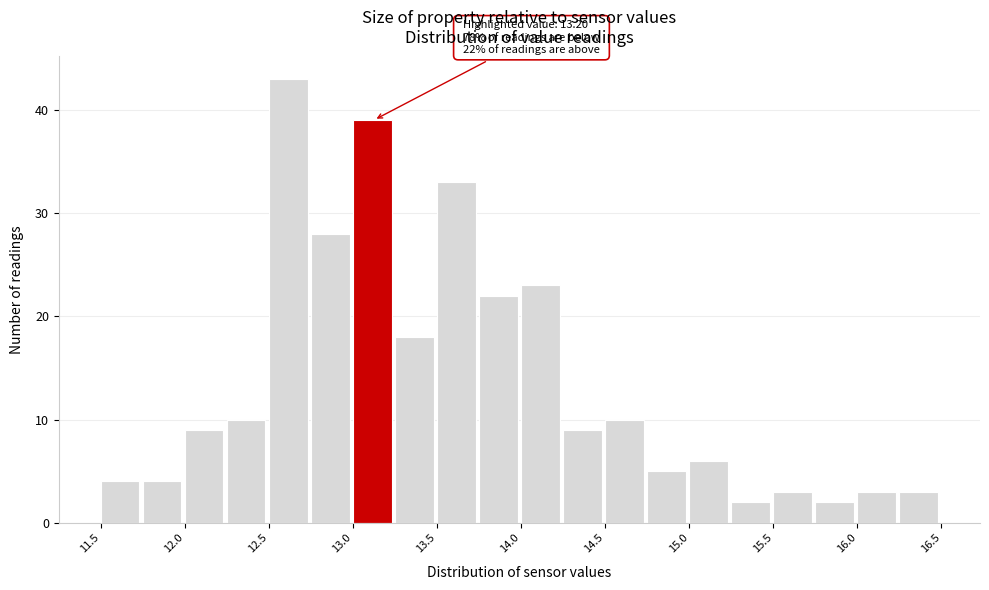

Which range on the x-axis has the tallest bar?

12.50 to 12.75